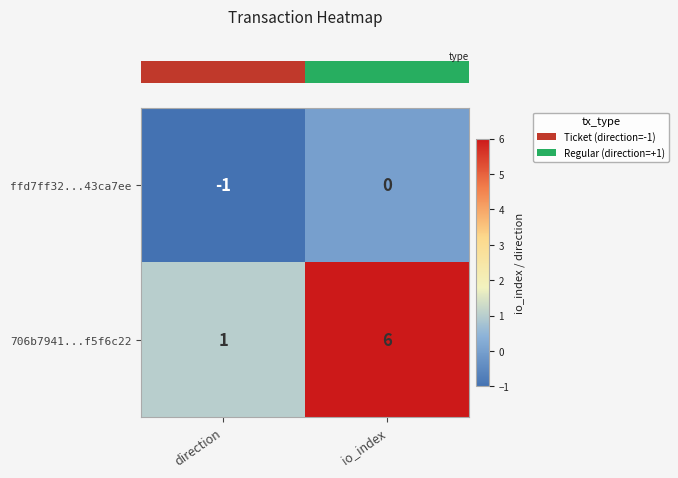

What is the minimum value shown in the chart?

-1